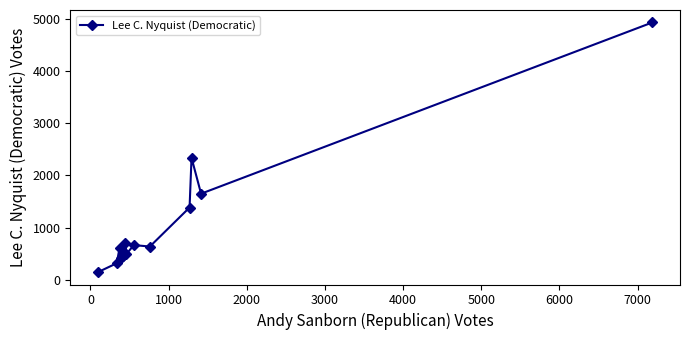

What is the smallest value displayed?

147